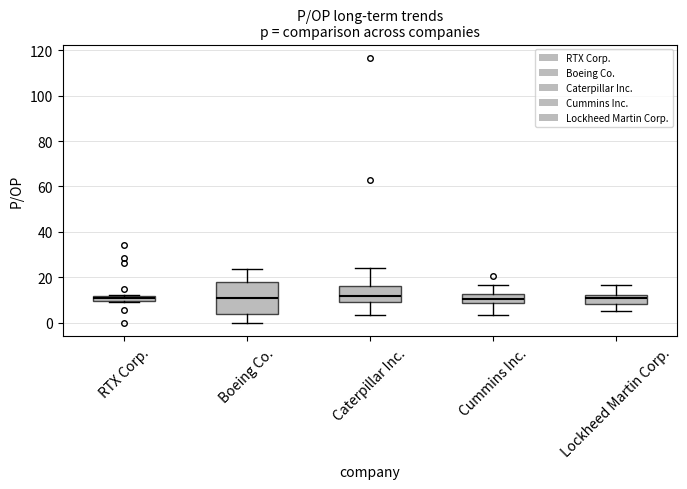

Comparing the boxes themselves (not the whiskers), which one is the tallest?

Boeing Co.